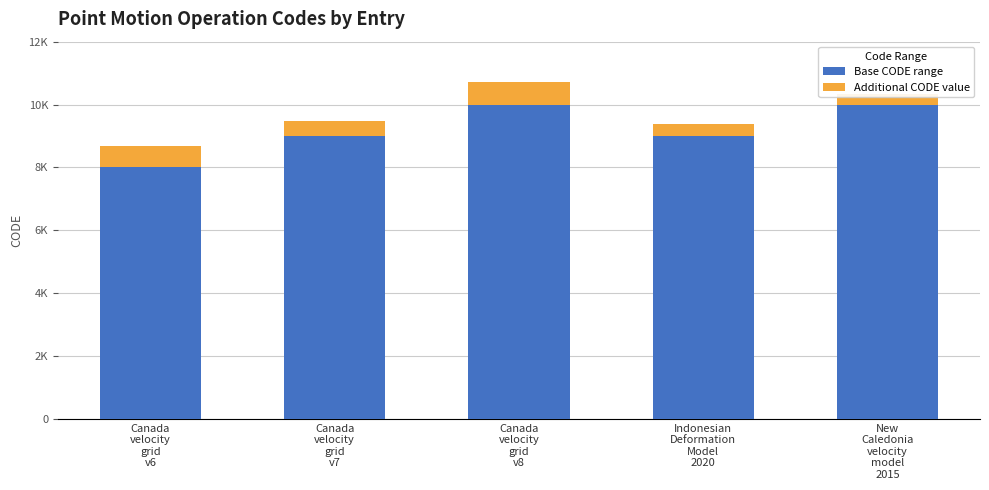

What is the difference between the Base CODE range values at Canada
velocity
grid
v7 and Canada
velocity
grid
v8?

1000